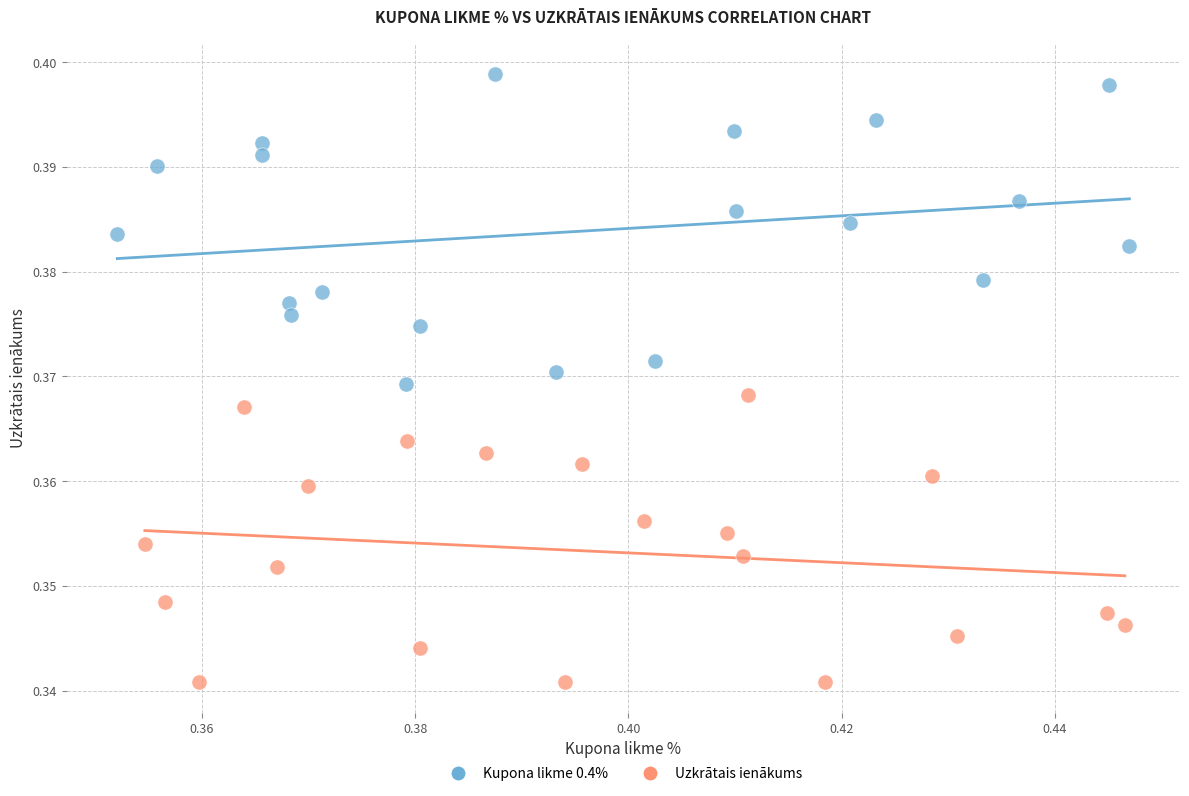

Which series has the widest spread of Y values?

Kupona likme 0.4%